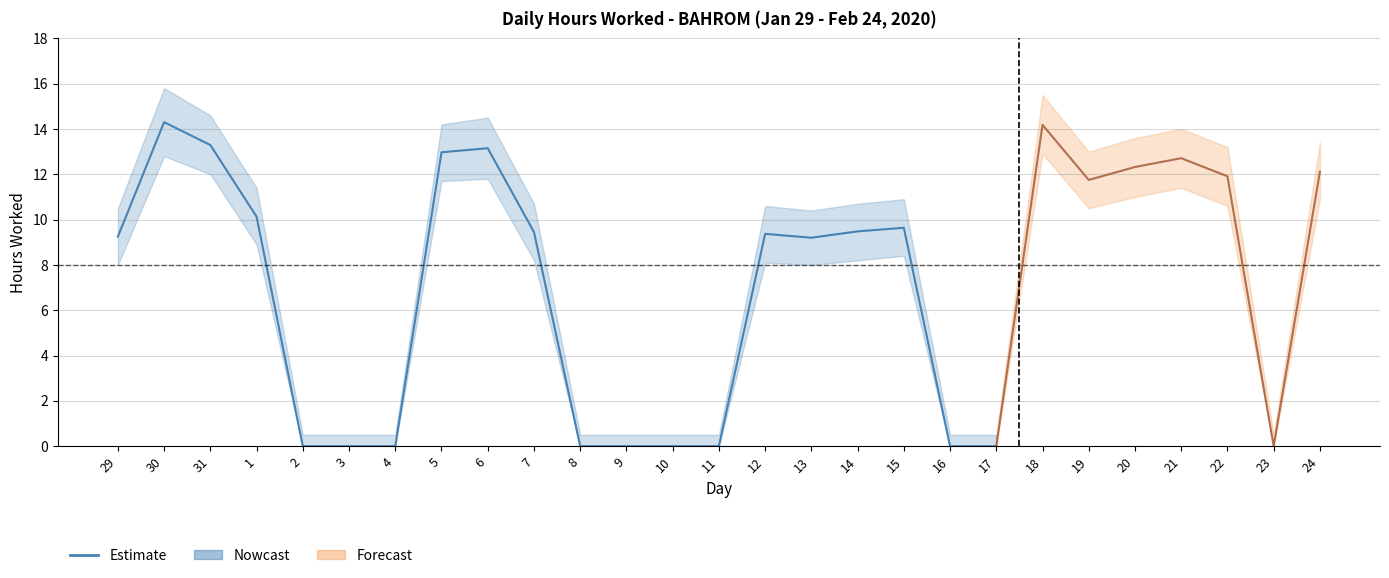

True or false: Upper Band and Lower Band cross at least once.

False